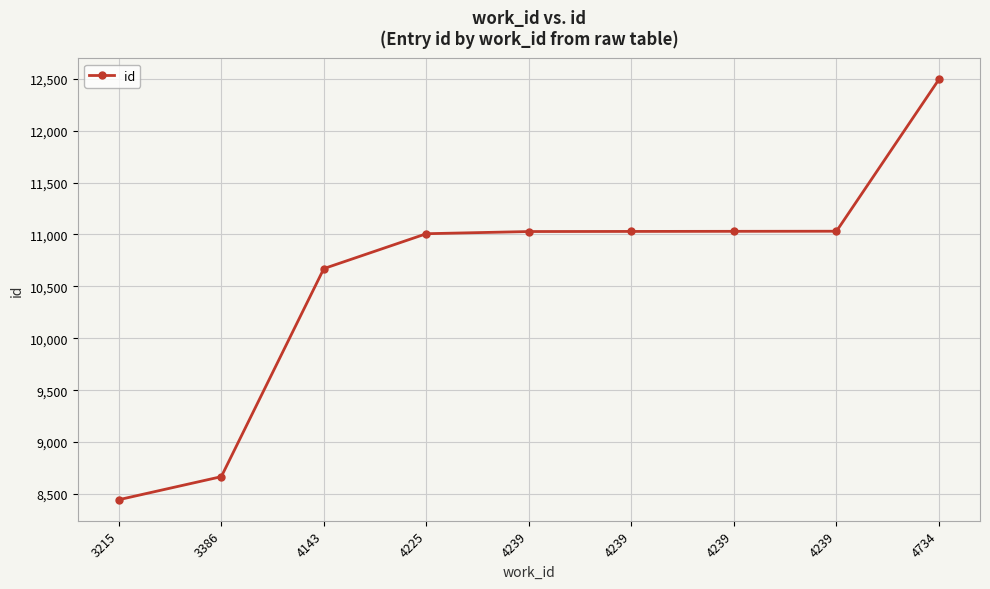

List the labels in order of value, largest first.

4734, 4239, 4239, 4239, 4239, 4225, 4143, 3386, 3215